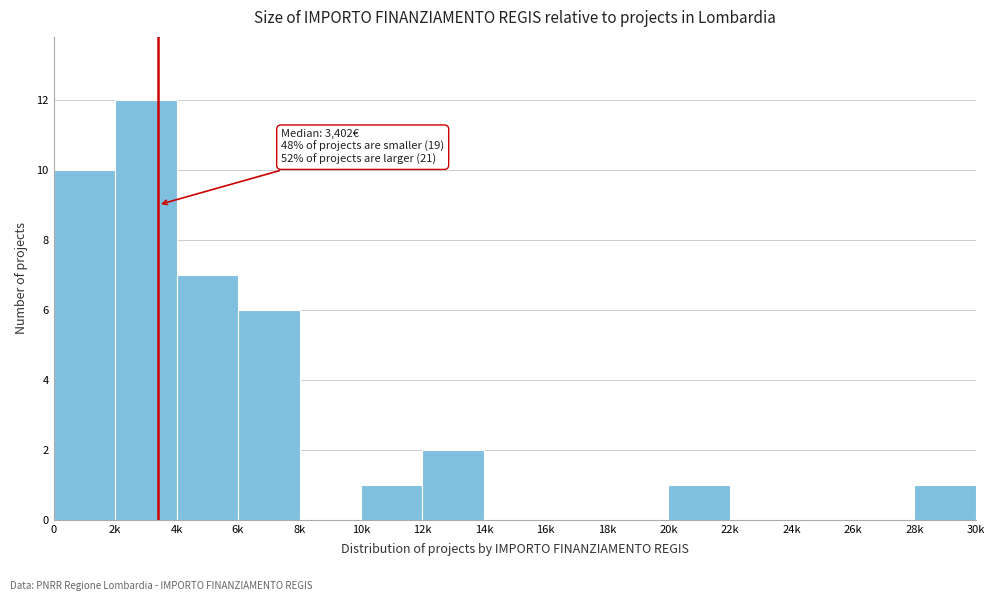

Reading left to right, transcribe all the data shown in this chart.

0=10	2k=12	4k=7	6k=6	8k=0	10k=1	12k=2	14k=0	16k=0	18k=0	20k=1	22k=0	24k=0	26k=0	28k=1